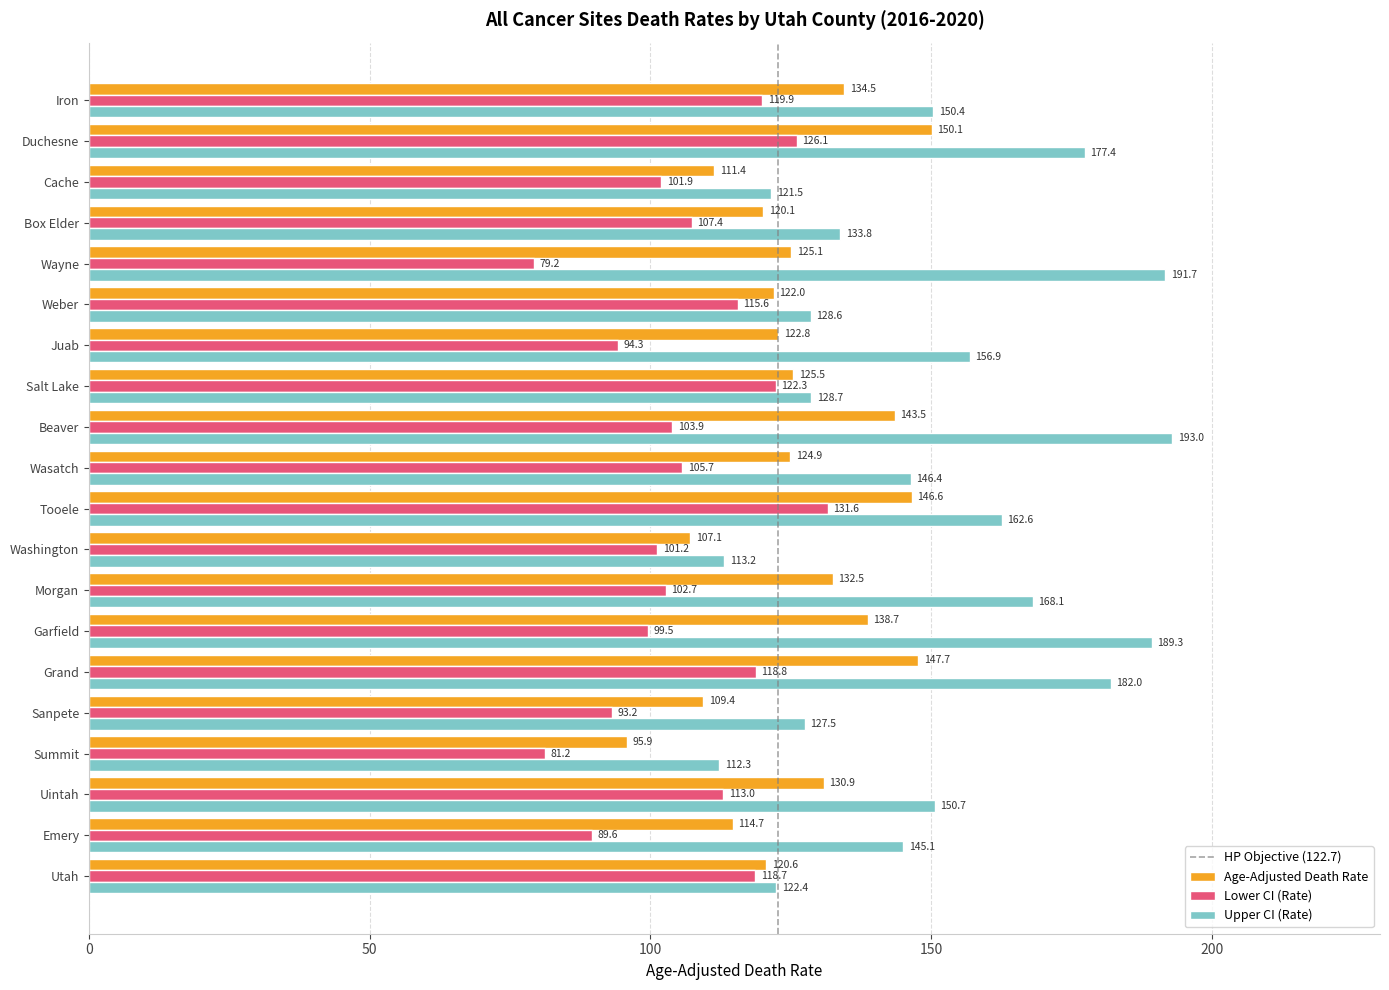

What is the total value across all series at Utah?

361.7